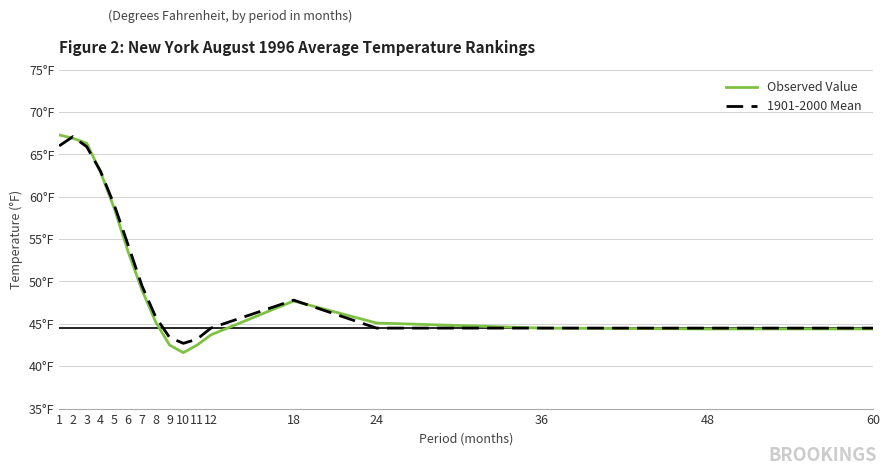

At which label is 1901-2000 Mean closest to 54?

6